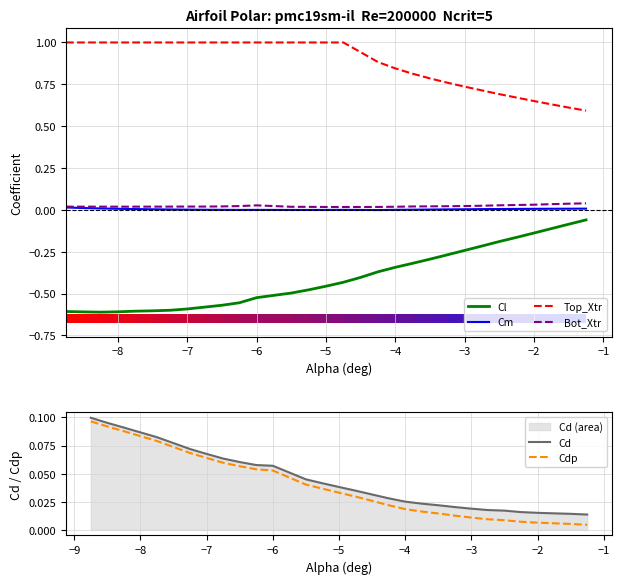

Reading right to left, transcribe all the data shown in this chart.

Cl: -0.1	-0.1	-0.1	-0.1	-0.2	-0.2	-0.2	-0.2	-0.3	-0.3	-0.3	-0.3	-0.4	-0.4	-0.4	-0.5	-0.5	-0.5	-0.5	-0.6	-0.6	-0.6	-0.6	-0.6	-0.6	-0.6	-0.6	-0.6	-0.6	-0.6
Cm: 0.0	0.0	0.0	0.0	0.0	0.0	0.0	0.0	0.0	0.0	0.0	0.0	-0.0	-0.0	0.0	-0.0	-0.0	-0.0	-0.0	-0.0	0.0	0.0	0.0	0.0	0.0	0.0	0.0	0.0	0.0	0.0
Top_Xtr: 0.6	0.6	0.6	0.7	0.7	0.7	0.7	0.7	0.8	0.8	0.8	0.8	0.9	0.9	1.0	1.0	1.0	1.0	1.0	1.0	1.0	1.0	1.0	1.0	1.0	1.0	1.0	1.0	1.0	1.0
Bot_Xtr: 0.0	0.0	0.0	0.0	0.0	0.0	0.0	0.0	0.0	0.0	0.0	0.0	0.0	0.0	0.0	0.0	0.0	0.0	0.0	0.0	0.0	0.0	0.0	0.0	0.0	0.0	0.0	0.0	0.0	0.0
Cd: 0.0	0.0	0.0	0.0	0.0	0.0	0.0	0.0	0.0	0.0	0.0	0.0	0.0	0.0	0.0	0.0	0.0	0.0	0.1	0.1	0.1	0.1	0.1	0.1	0.1	0.1	0.1	0.1	0.1	0.1
Cdp: 0.0	0.0	0.0	0.0	0.0	0.0	0.0	0.0	0.0	0.0	0.0	0.0	0.0	0.0	0.0	0.0	0.0	0.0	0.1	0.1	0.1	0.1	0.1	0.1	0.1	0.1	0.1	0.1	0.1	0.1